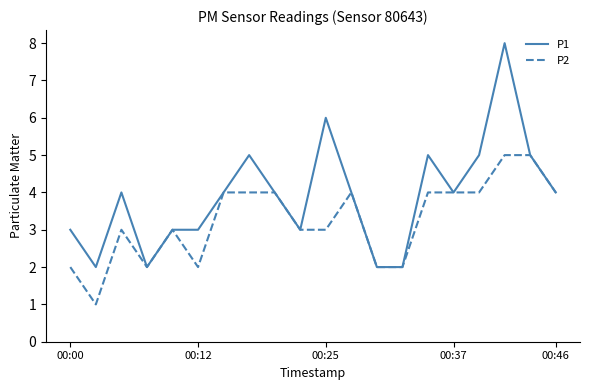

What are all the series names shown in the legend?

P1, P2